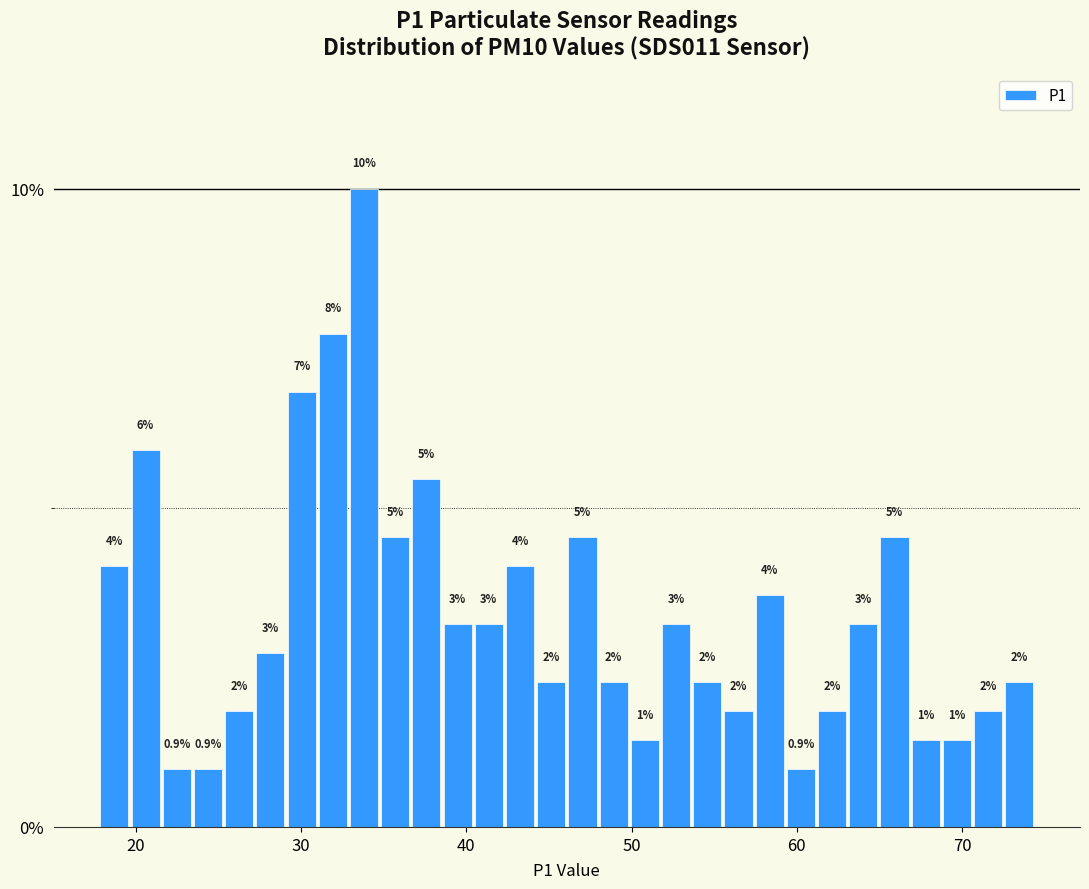

Around what value on the x-axis is the tallest bar? Give the approximate position of its centre, as read against the axis.

34